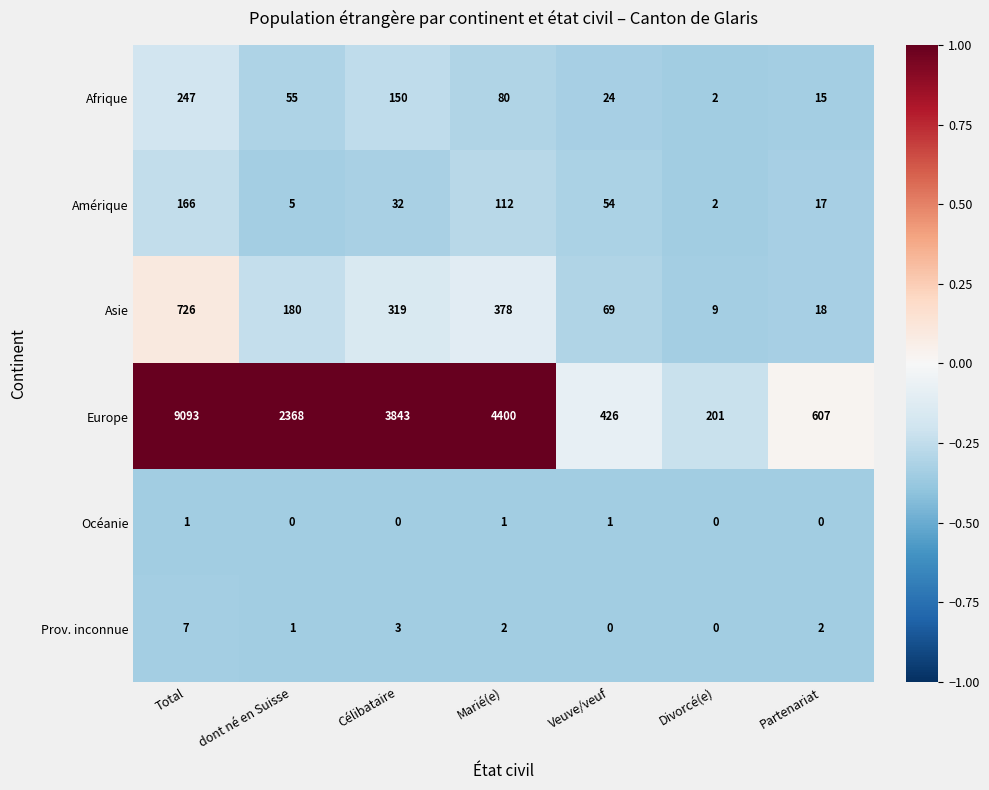

Is the value of Amérique at dont né en Suisse greater than the value of Asie at Célibataire?

No